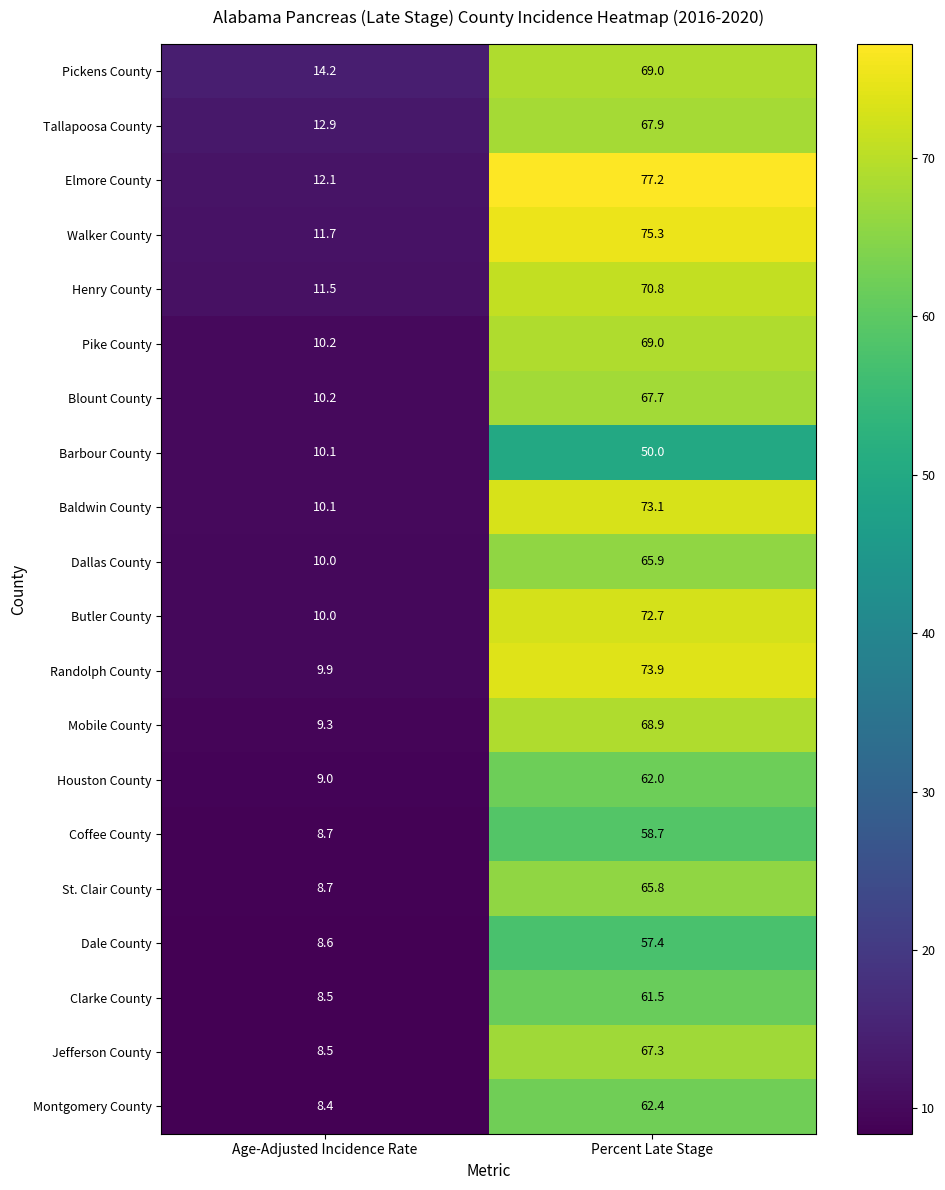

What is the maximum value shown in the chart?

77.2